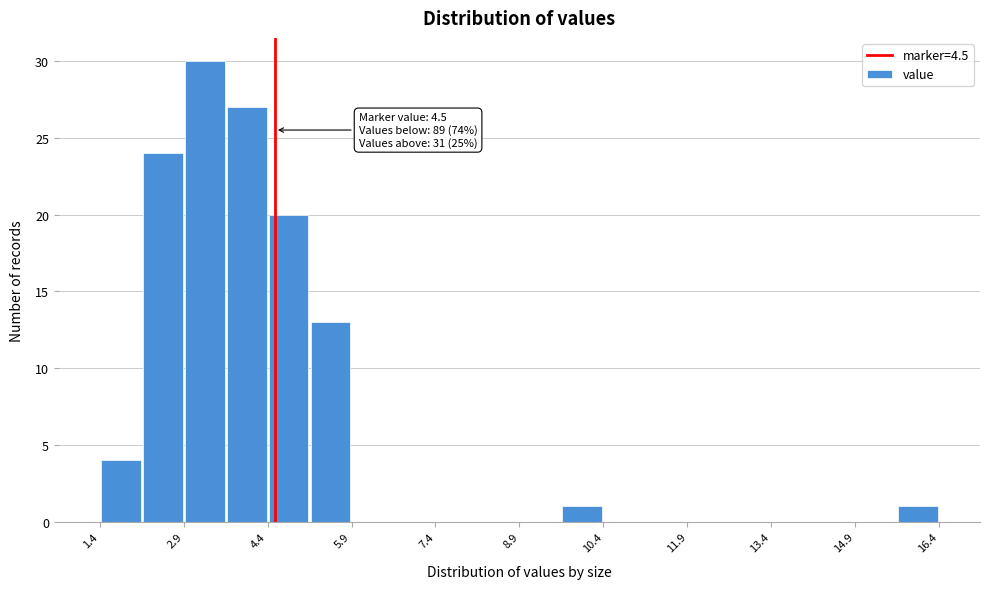

Read against the x-axis, roughly where is the centre of the tallest bar?

3.2